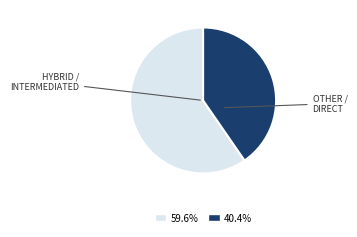

Is there any slice that represents more than half of the pie?

Yes